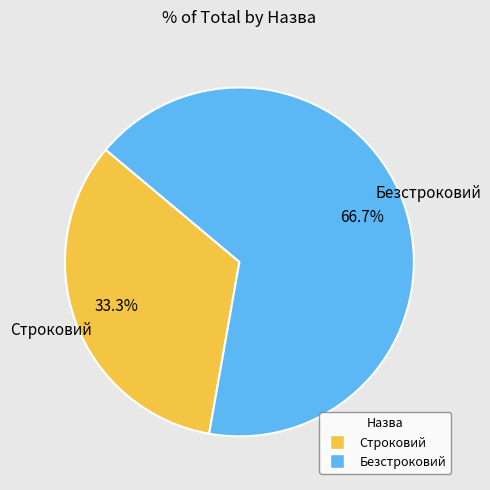

What percentage is the Безстроковий slice, to the nearest percent?

67%